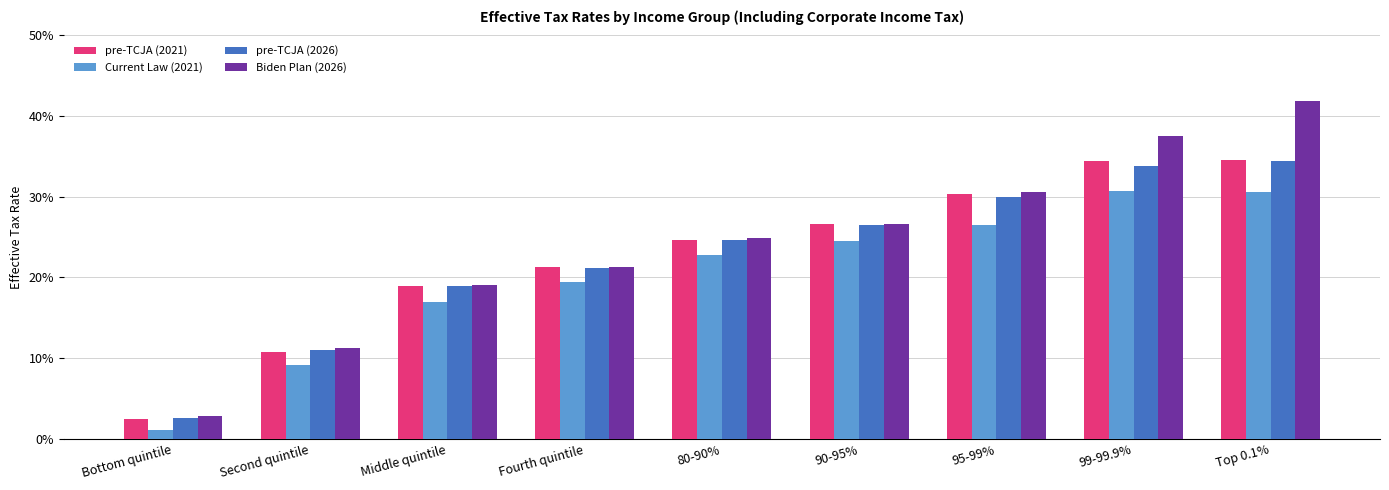

Are the bars grouped side by side (vs. stacked)?

Yes